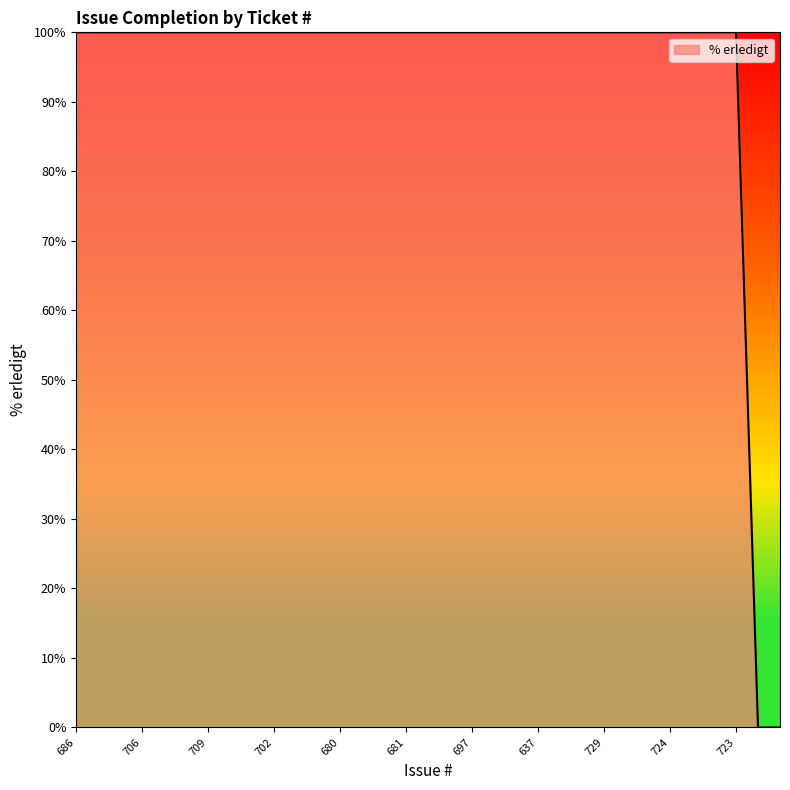

What is the maximum value shown in the chart?

100